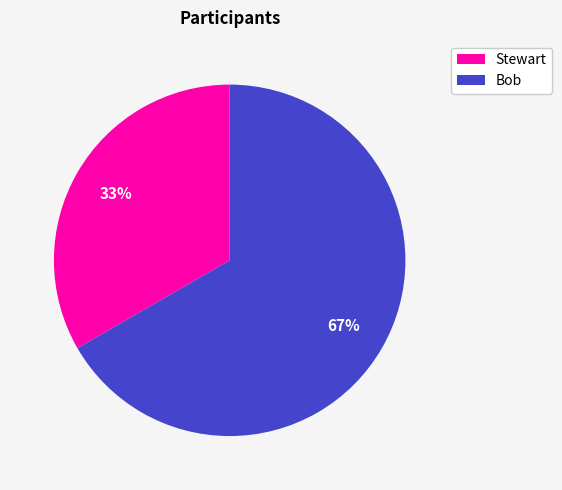

Do Stewart and Bob together represent more than half of the pie?

Yes